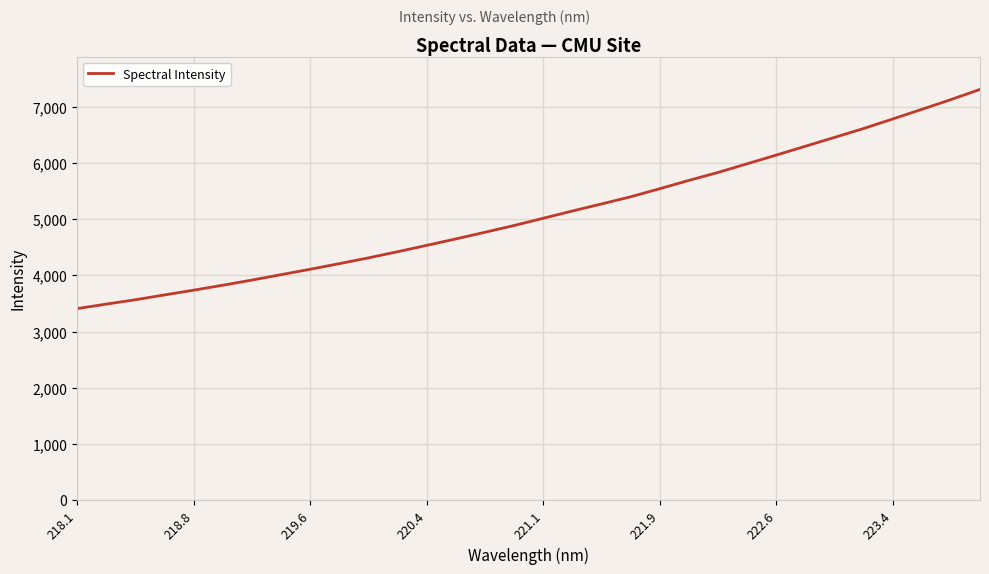

What is the greatest value displayed?

7311.6